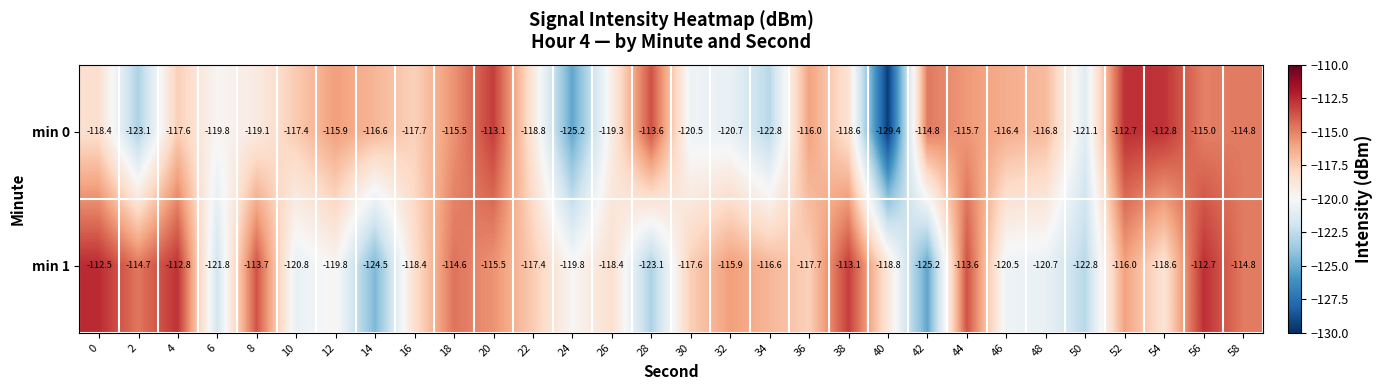

What is the spread (max minus min) of values at 22?

1.4